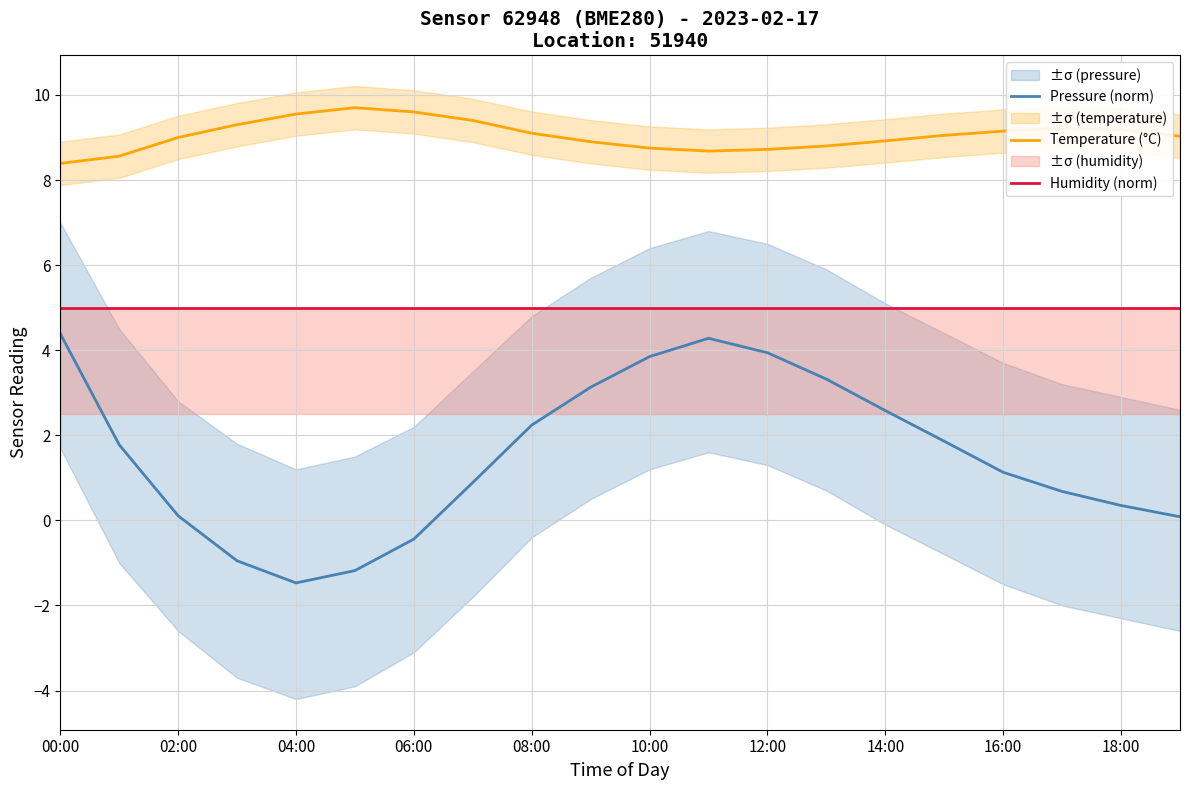

Which series has the largest range (max minus min)?

Pressure (norm)